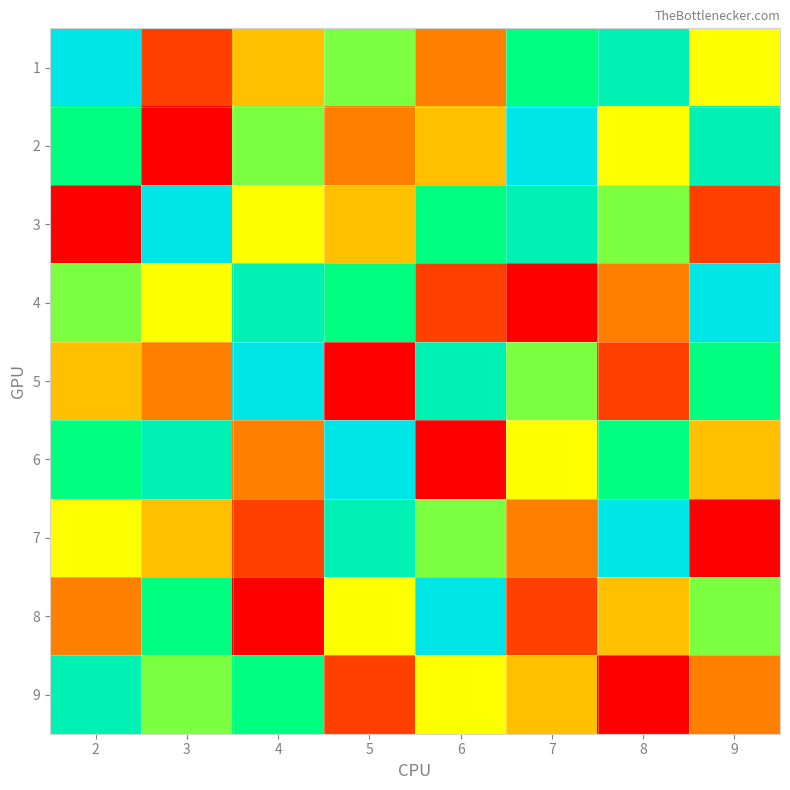

At how many categories does at least one series exceed 5?

8